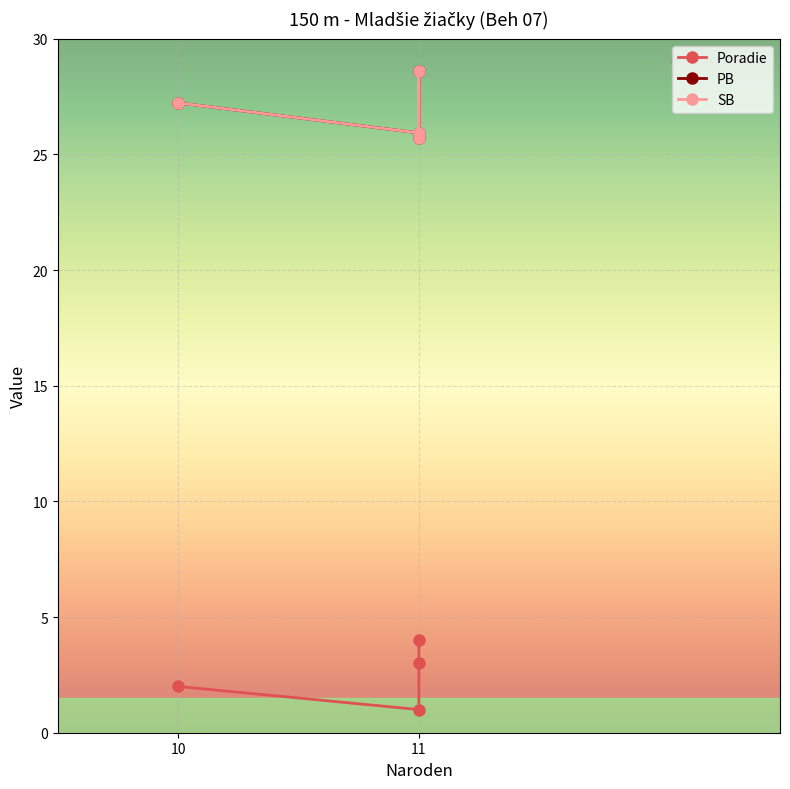

What is the maximum value shown in the chart?

28.6